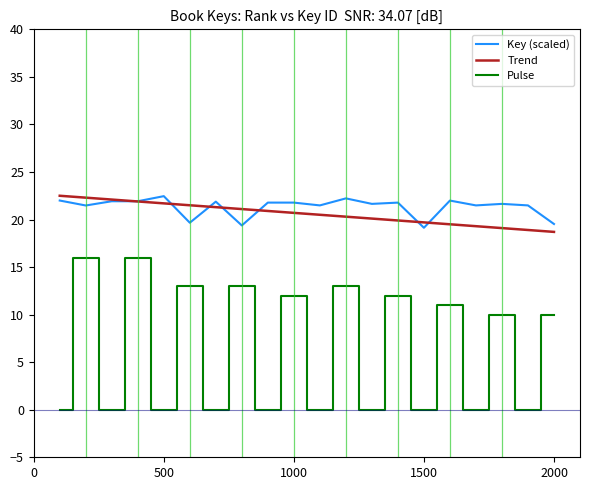

What is the minimum value for Key (scaled)?

19.1